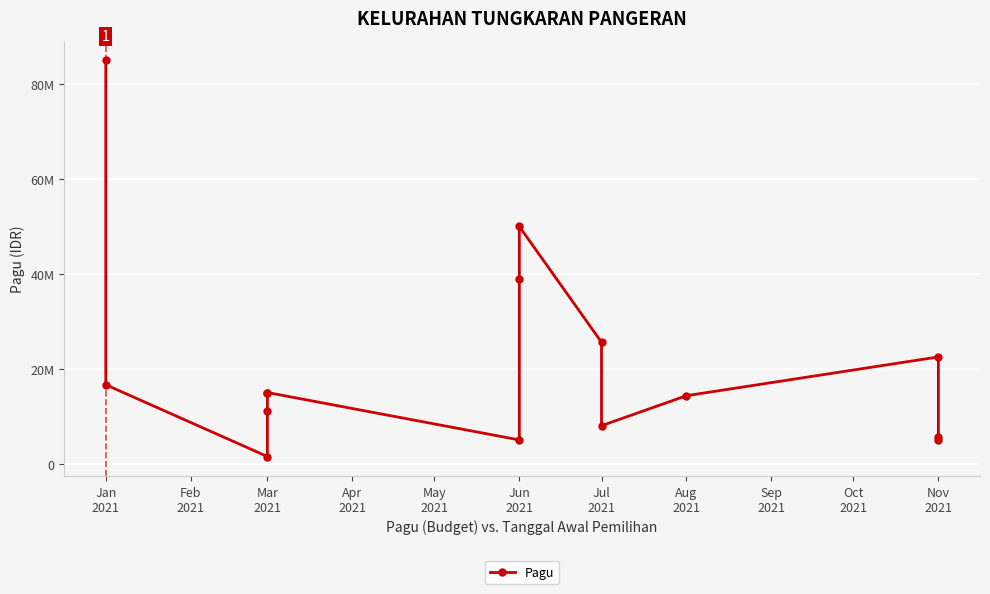

Reading left to right, extract all data points from this chart.

85000000	16638000	1500000	11000000	15000000	15000000	5000000	39000000	50000000	25600000	8000000	14325500	22500000	5000000	5690000